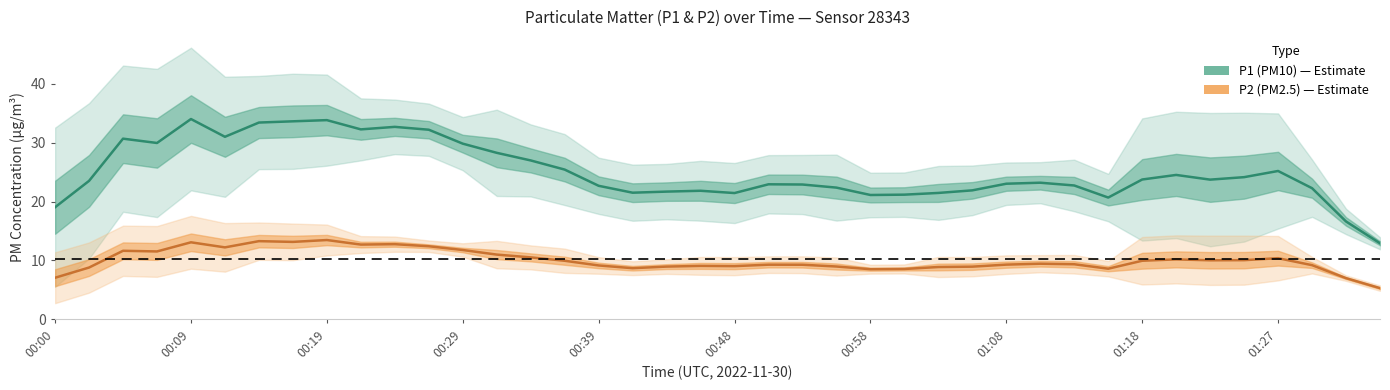

True or false: P1 has a value of 32.8 at 01:00.

False